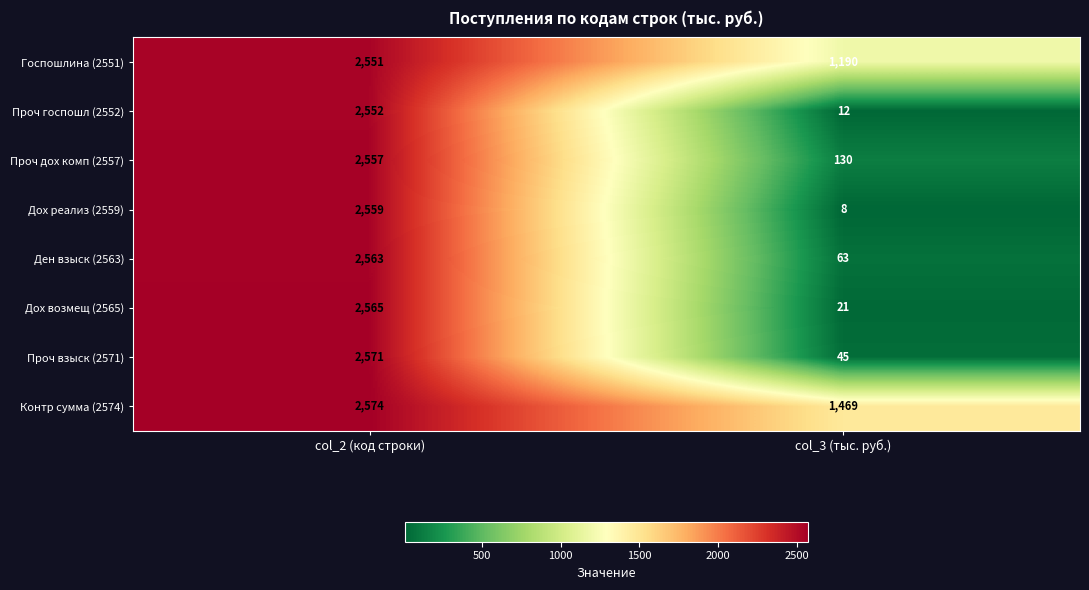

What is the sum of all Контр сумма (2574) values?

4043